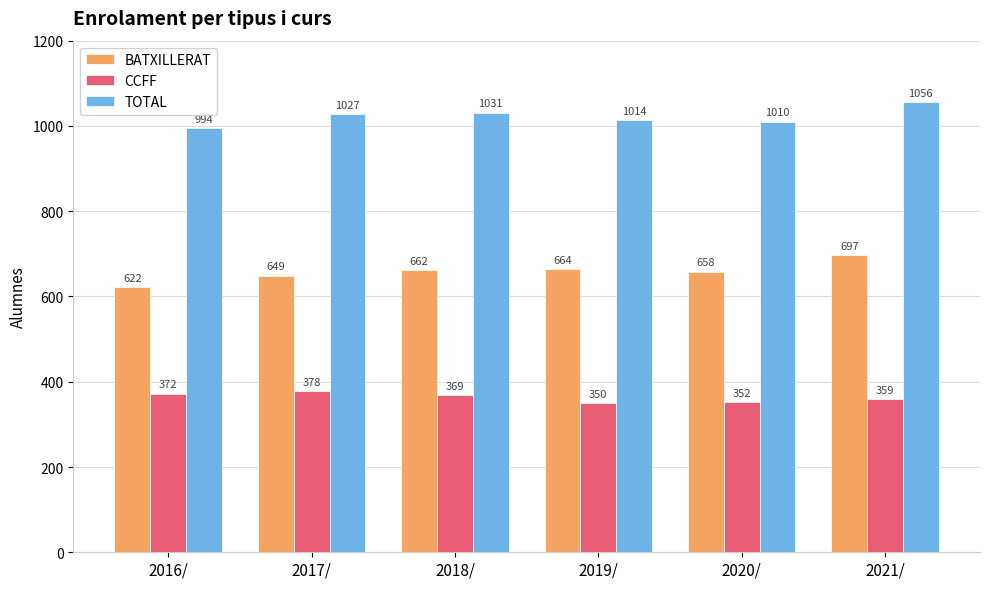

List the series in order of their peak value, lowest first.

CCFF, BATXILLERAT, TOTAL